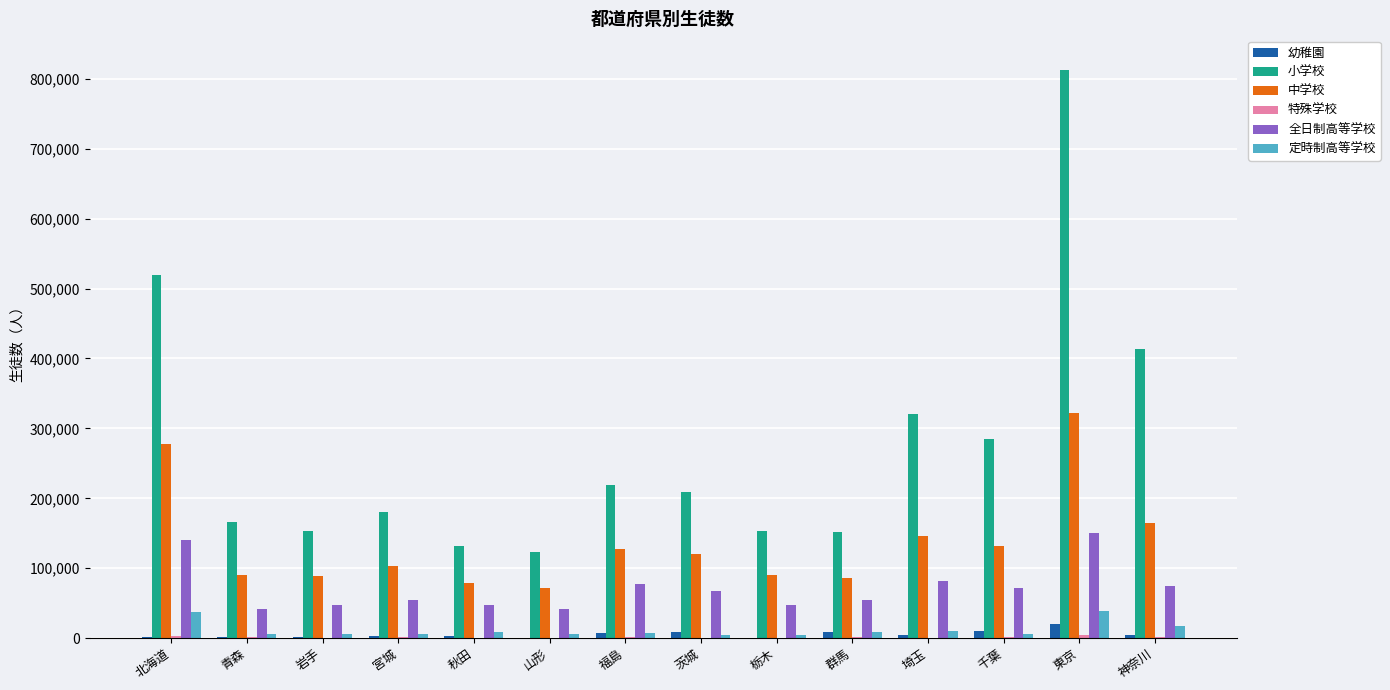

At which label does 中学校 reach its peak?

東京